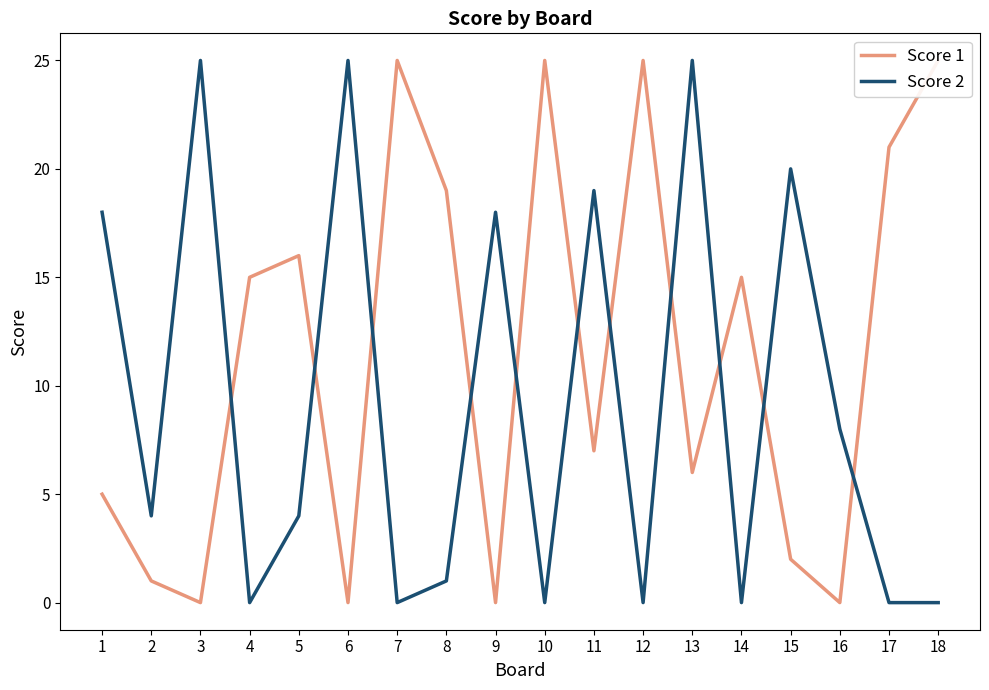

Rank the series at 17 from highest to lowest value.

Score 1, Score 2